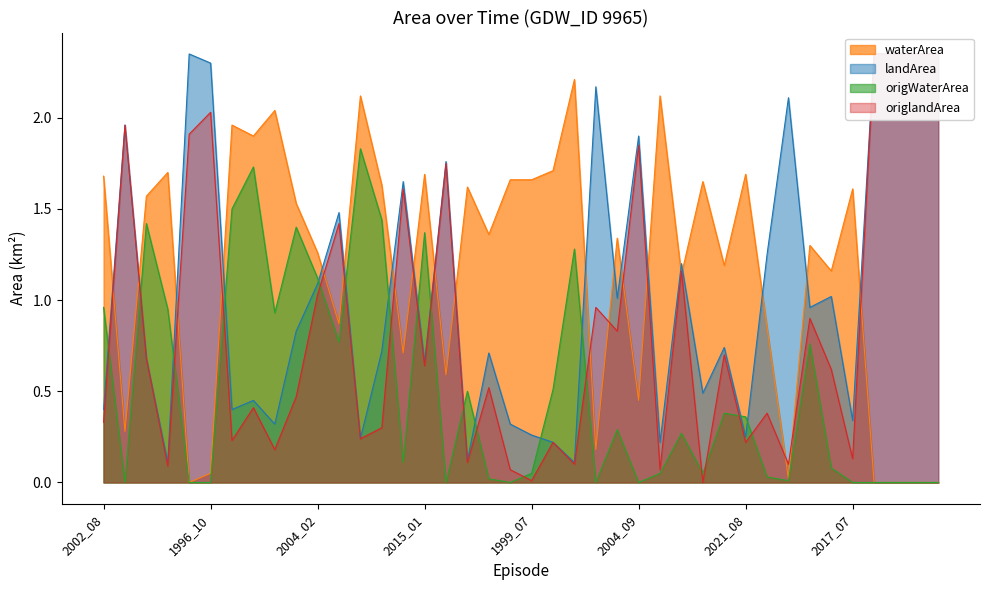

At which category does origlandArea reach its first local valley?

2020_07